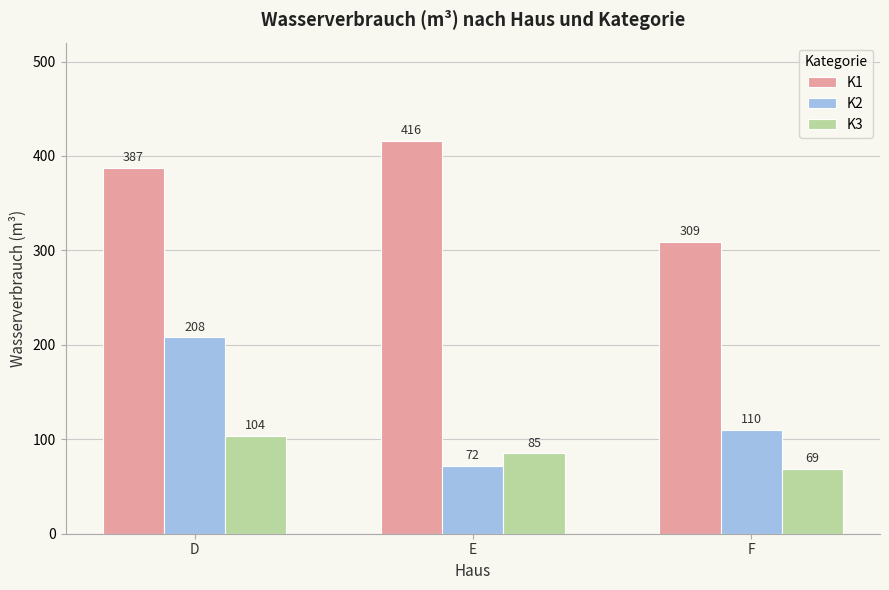

Which label corresponds to the largest value in the chart?

E